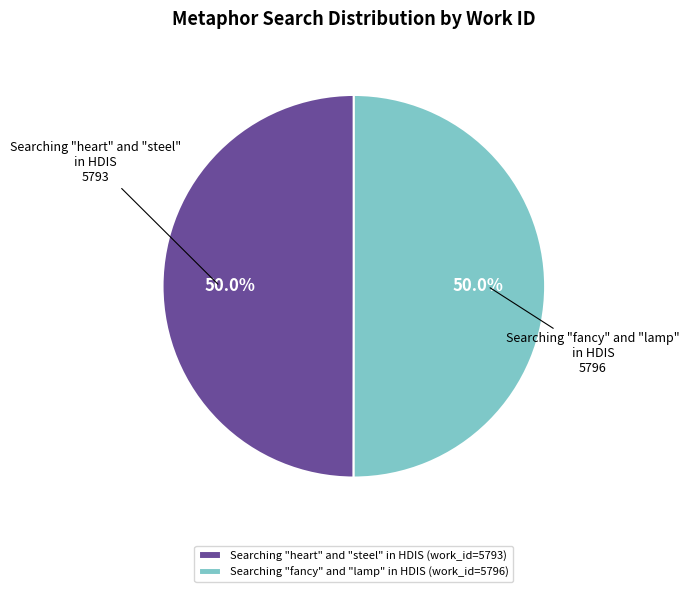

To the nearest percent, what is the average slice percentage?

50%